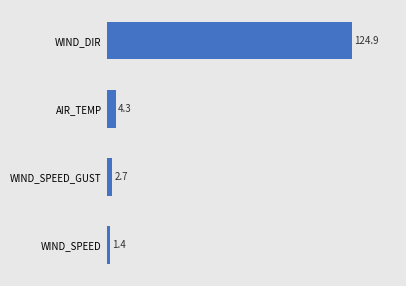

How many categories are shown in the chart?

4